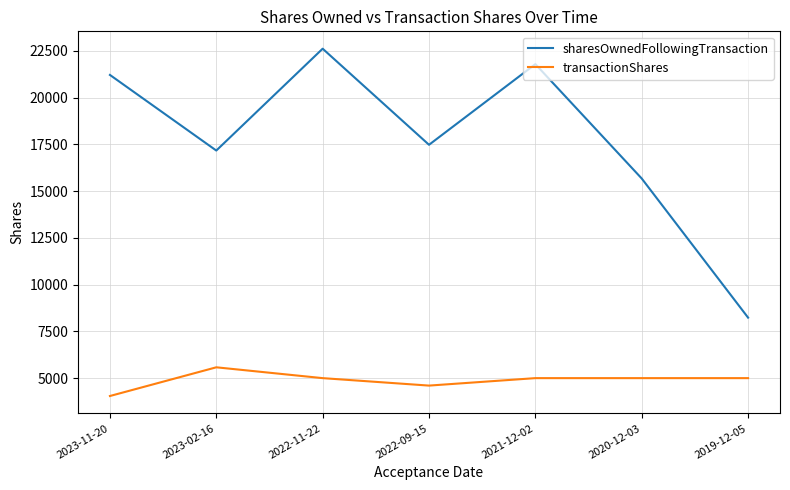

Where does the transactionShares series first go above 5000?

2023-02-16